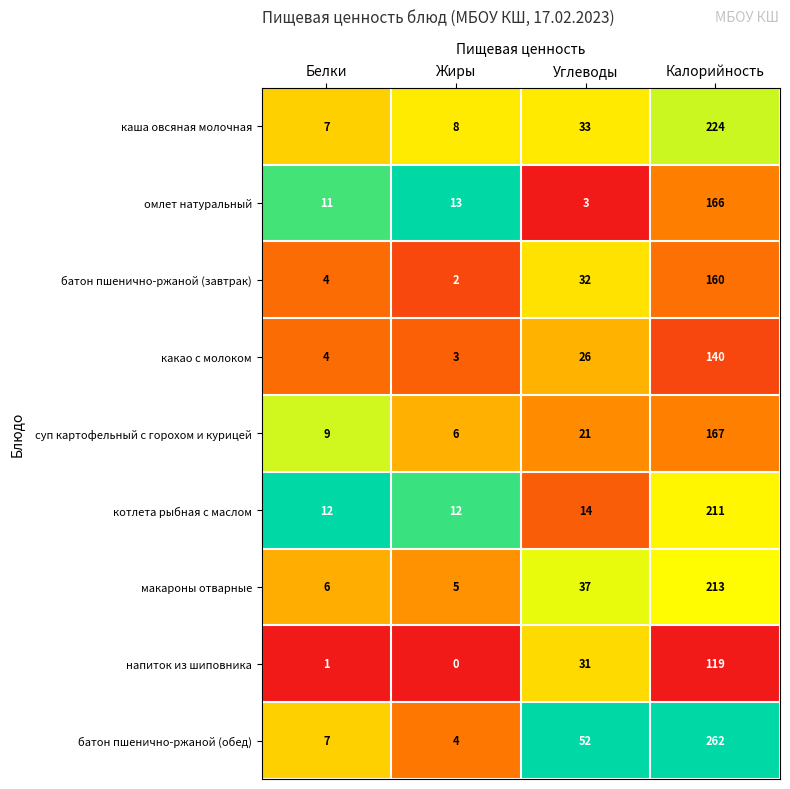

Read the батон пшенично-ржаной (обед) value at Углеводы.

52